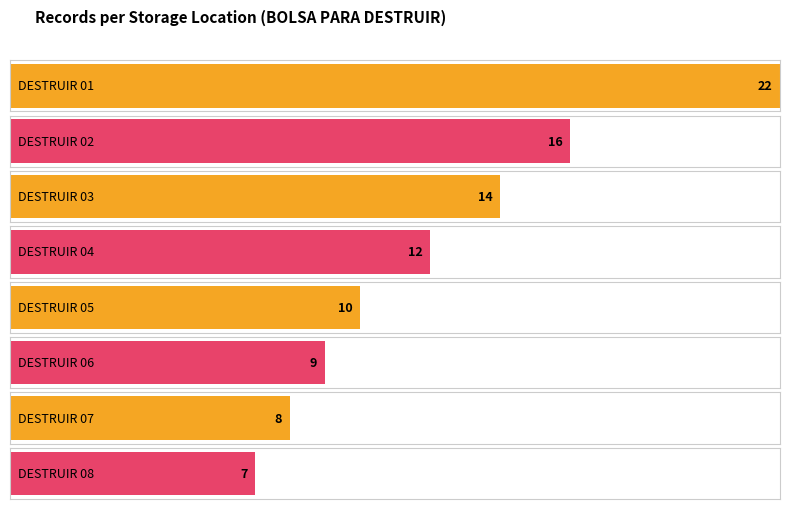

The value at BOLSA PARA DESTRUIR 03 is 14. True or false?

True